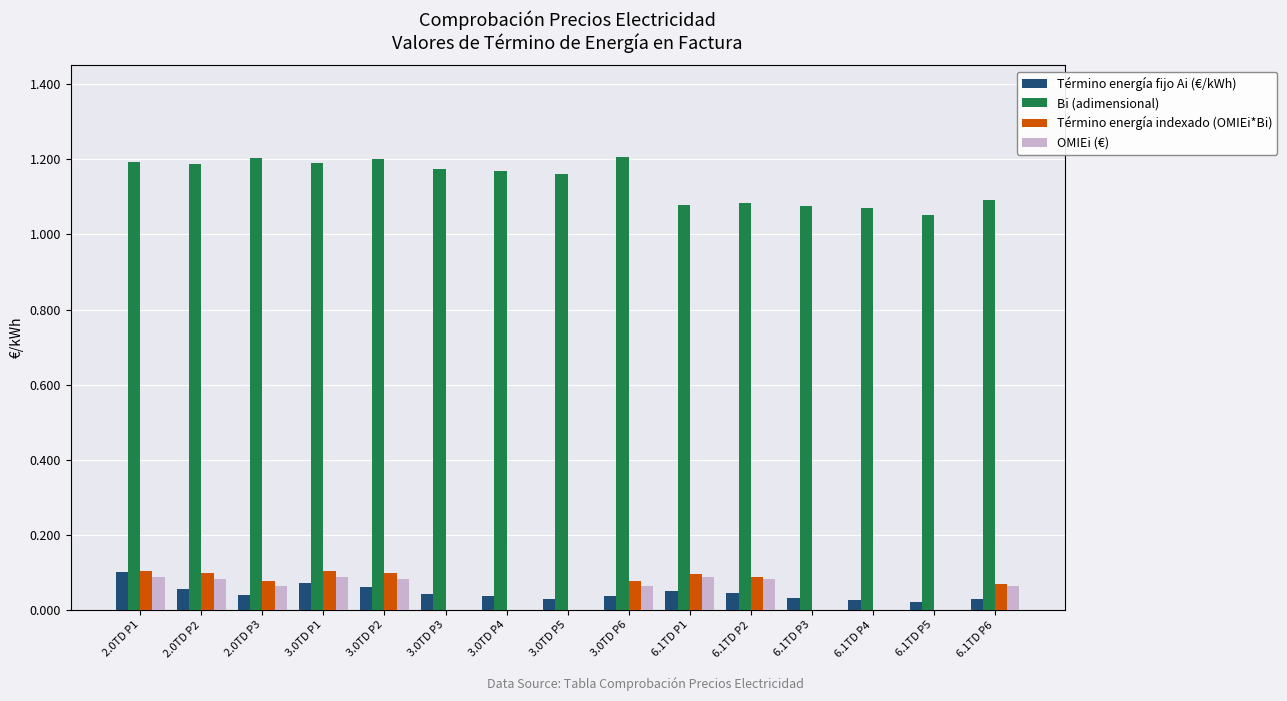

How many Término energía fijo Ai (€/kWh) values are between 0 and 1?

15